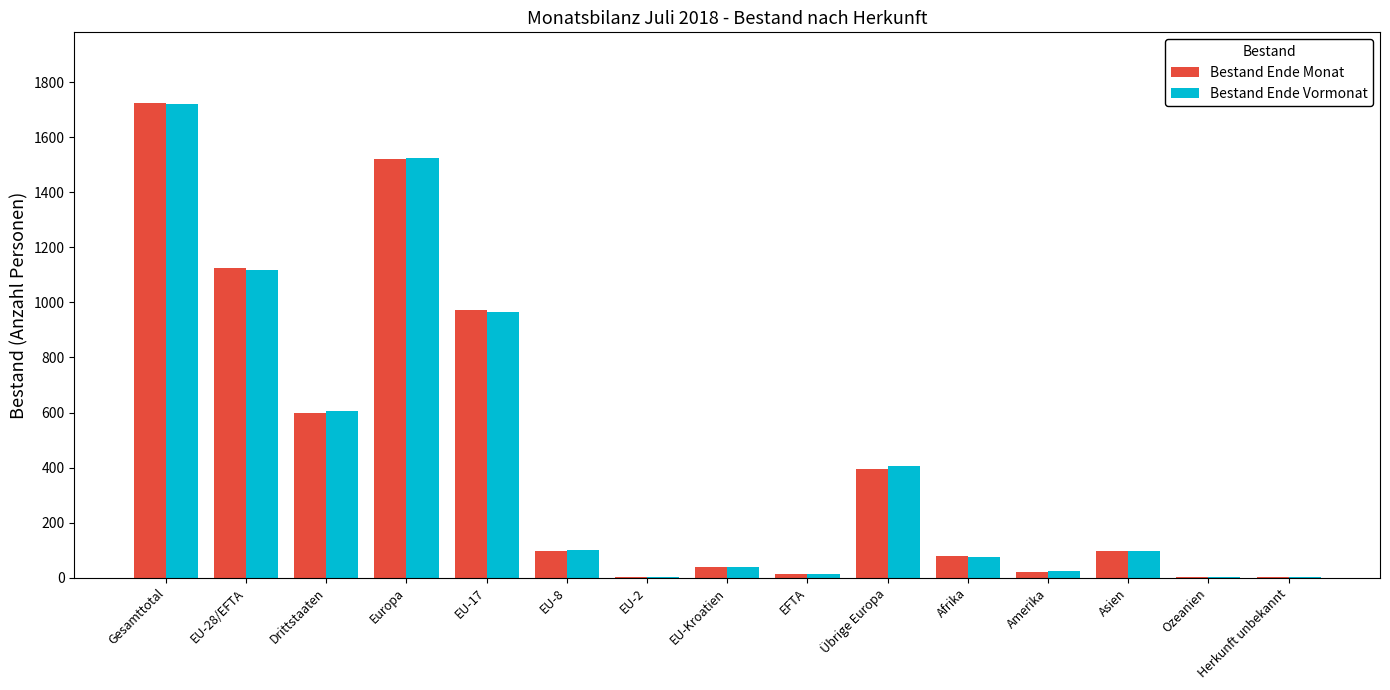

Which category has the highest value in the Bestand Ende Vormonat series?

Gesamttotal